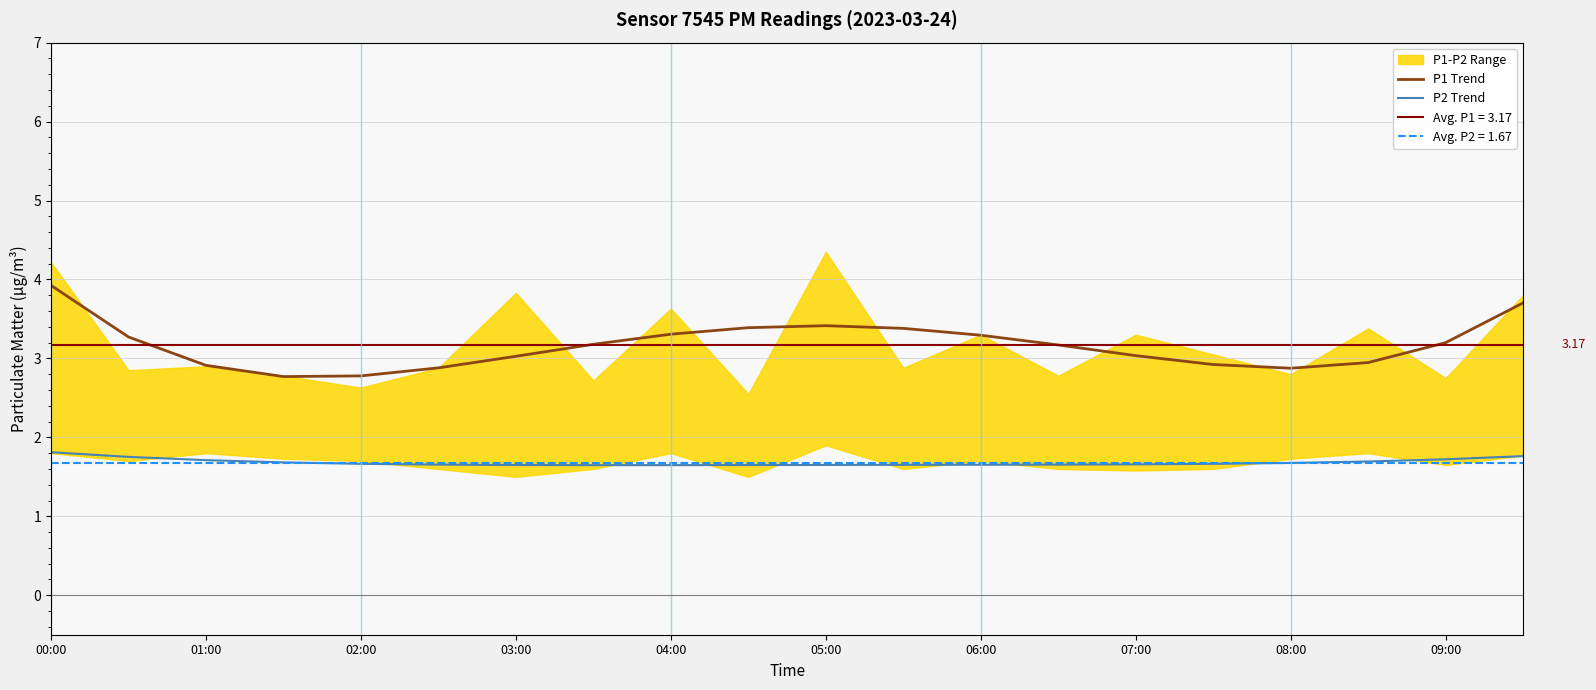

True or false: P2 Trend has more than 1 interior local peaks.

False